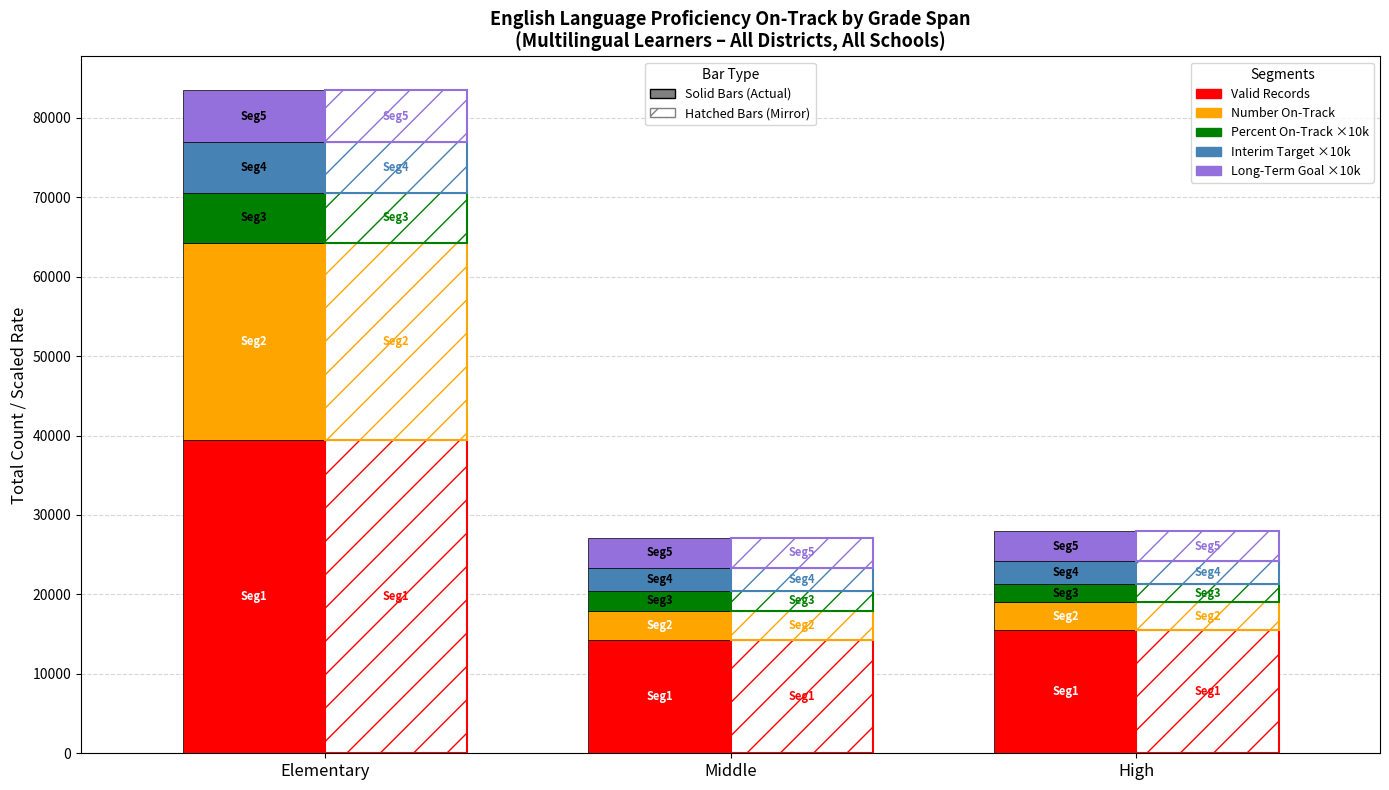

What is the difference between the Percent On-Track ×10k values at High and Middle?

270